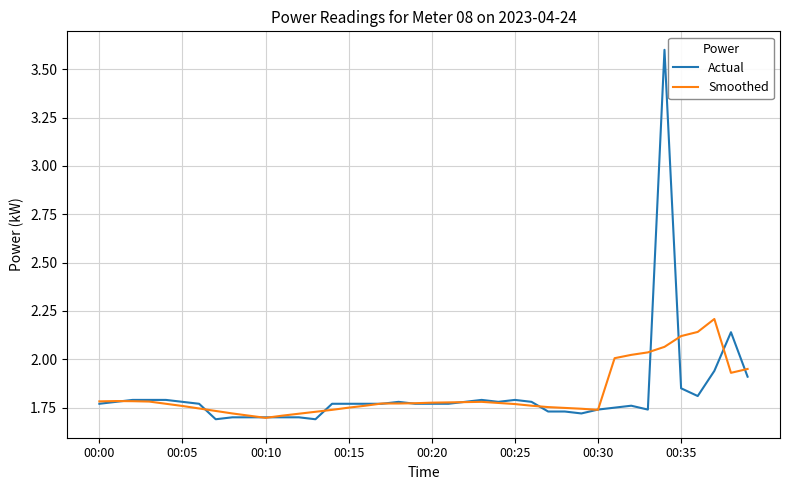

How many series are shown in this chart?

2